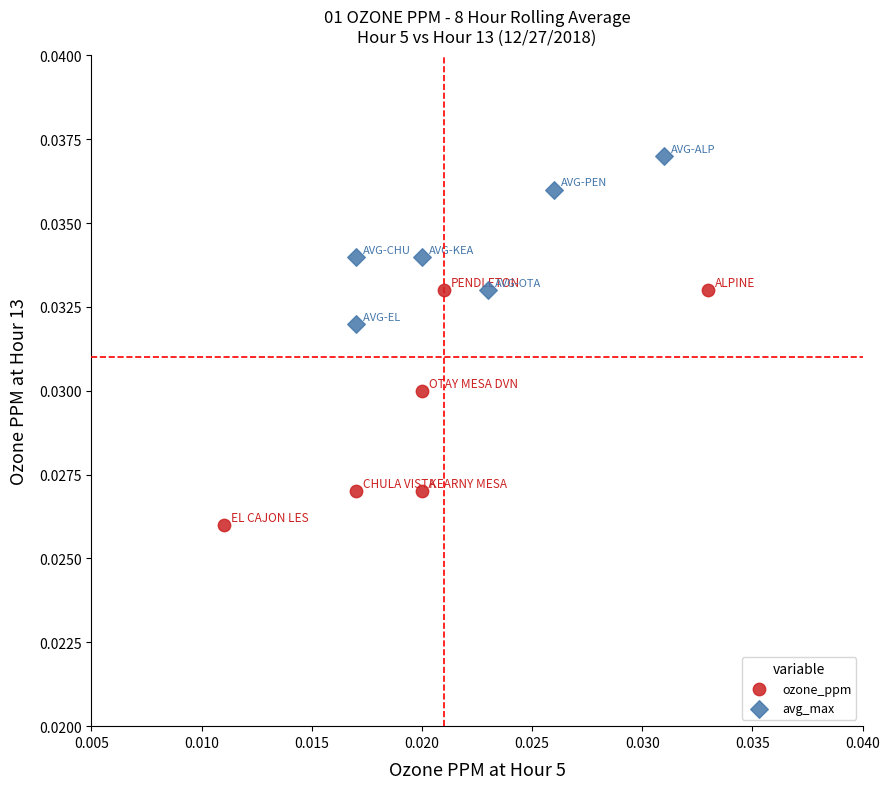

Which series has the largest Y range (max minus min)?

ozone_ppm